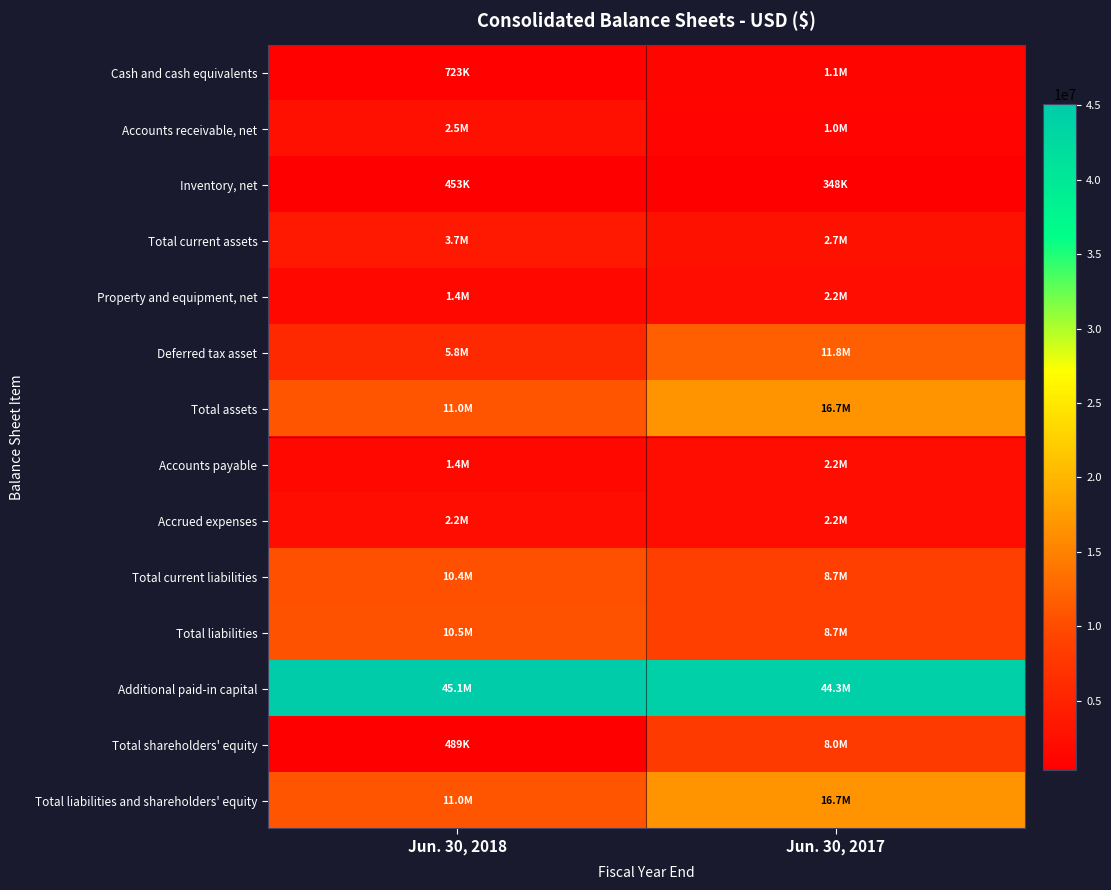

What is the total value across all series at Jun. 30, 2018?

106700587